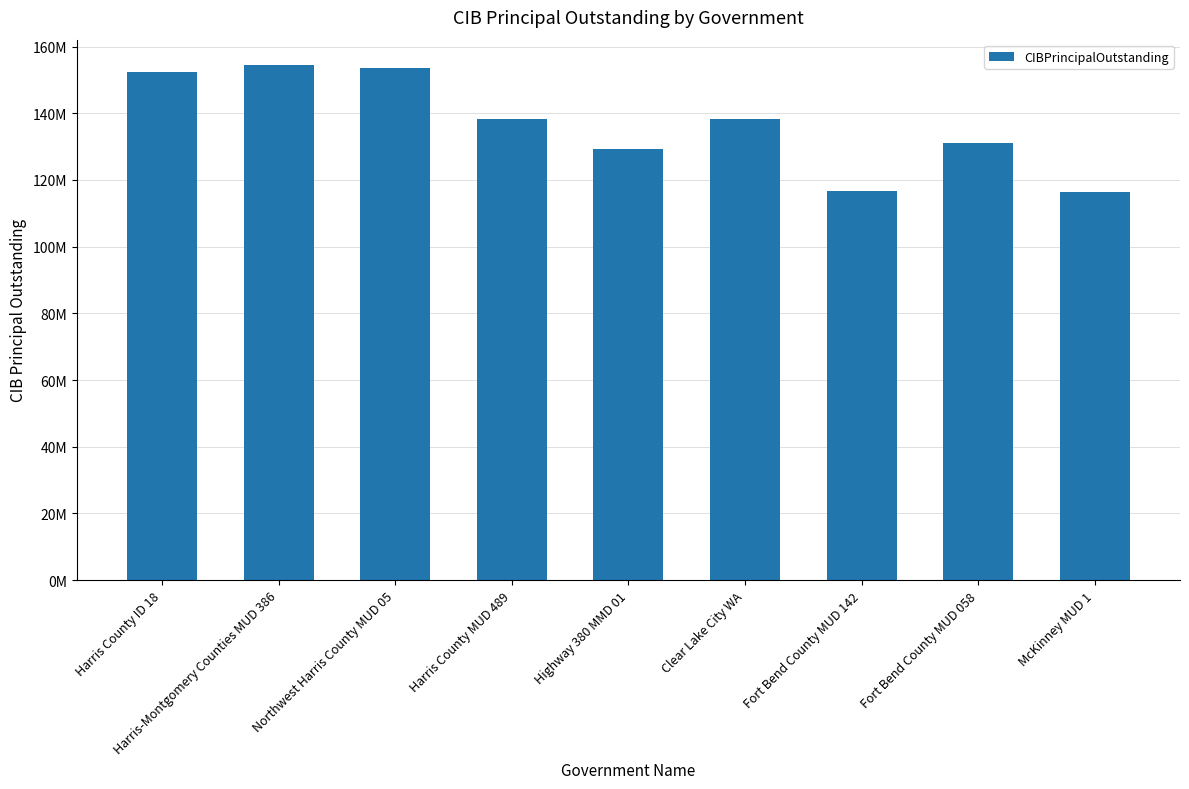

Does the chart contain any negative values?

No